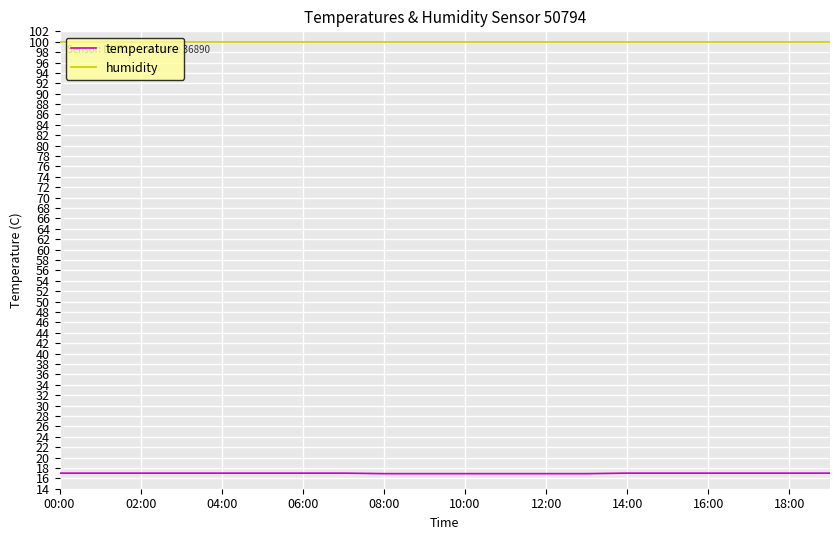

True or false: humidity and temperature intersect in this chart.

False